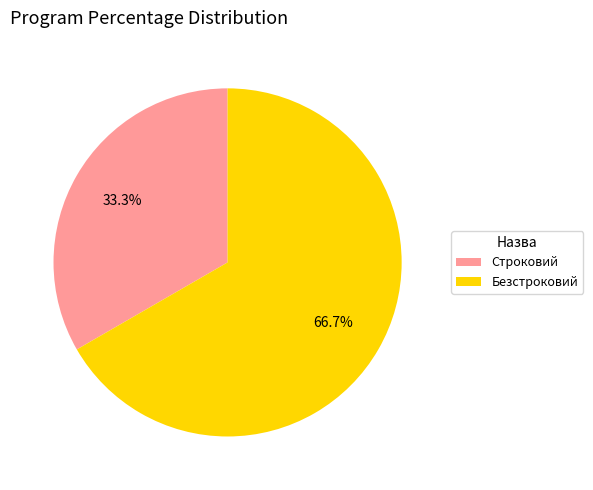

Which slice is the largest?

Безстроковий